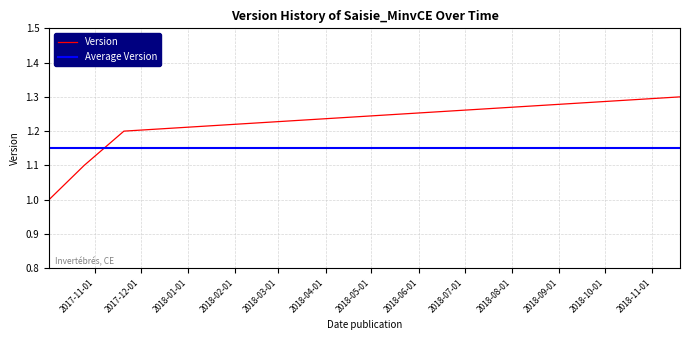

The chart shows a value of 1.2 at 2017-11-20. True or false?

True